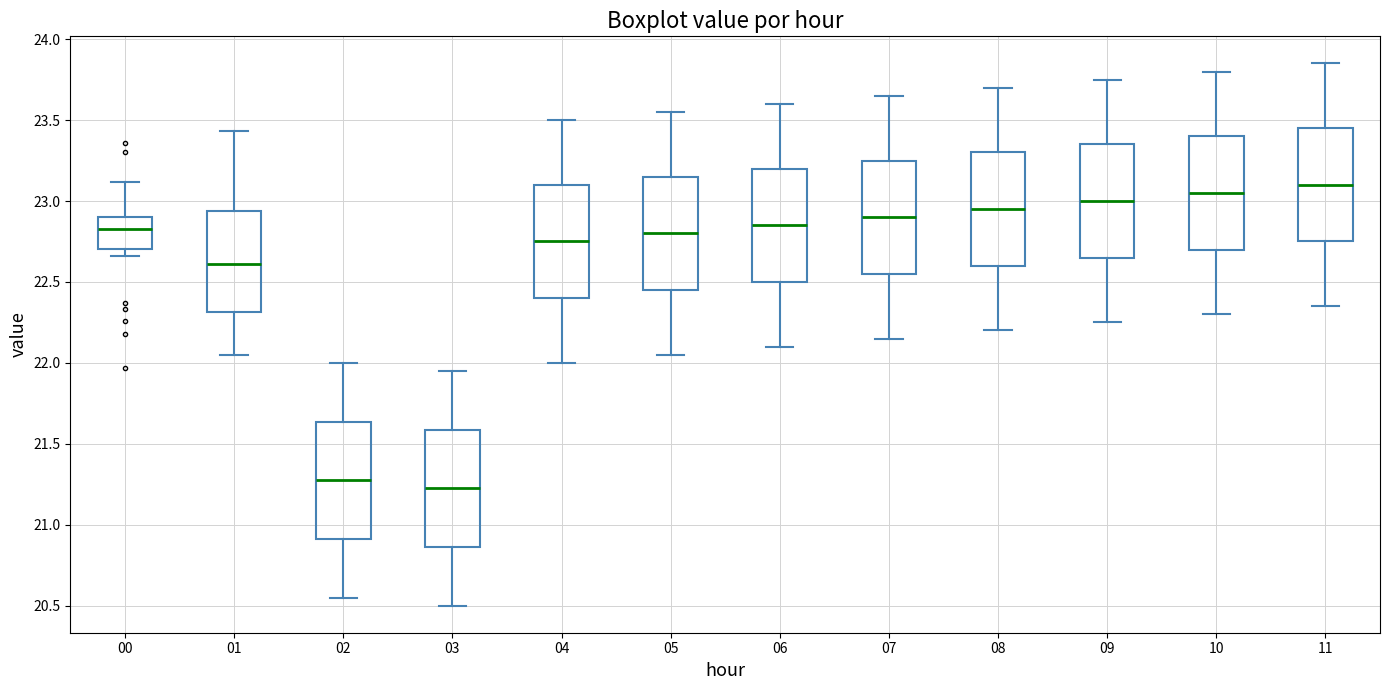

Reading left to right, read every box against the y-axis: the position of its median line, the range the box covers, and the ends of its whiskers. The values are not printed on the chart, so give them approximately, as read against the axis.

00: median 22.85, box 22.70 to 22.90, whiskers 22.65 to 23.10
01: median 22.60, box 22.30 to 22.95, whiskers 22.05 to 23.45
02: median 21.30, box 20.90 to 21.65, whiskers 20.55 to 22.00
03: median 21.25, box 20.85 to 21.60, whiskers 20.50 to 21.95
04: median 22.75, box 22.40 to 23.10, whiskers 22.00 to 23.50
05: median 22.80, box 22.45 to 23.15, whiskers 22.05 to 23.55
06: median 22.85, box 22.50 to 23.20, whiskers 22.10 to 23.60
07: median 22.90, box 22.55 to 23.25, whiskers 22.15 to 23.65
08: median 22.95, box 22.60 to 23.30, whiskers 22.20 to 23.70
09: median 23.00, box 22.65 to 23.35, whiskers 22.25 to 23.75
10: median 23.05, box 22.70 to 23.40, whiskers 22.30 to 23.80
11: median 23.10, box 22.75 to 23.45, whiskers 22.35 to 23.85